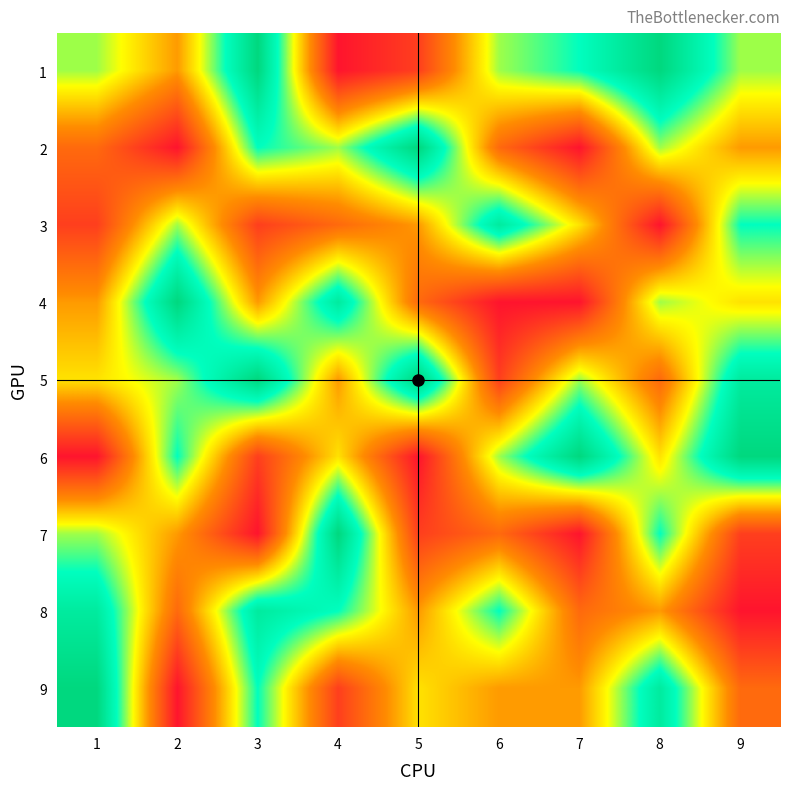

What is the difference between the highest and lowest values at 4?

8